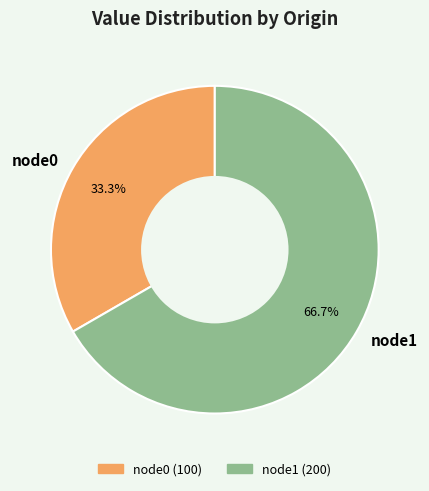

To the nearest percent, what percentage of the pie is node0?

33%